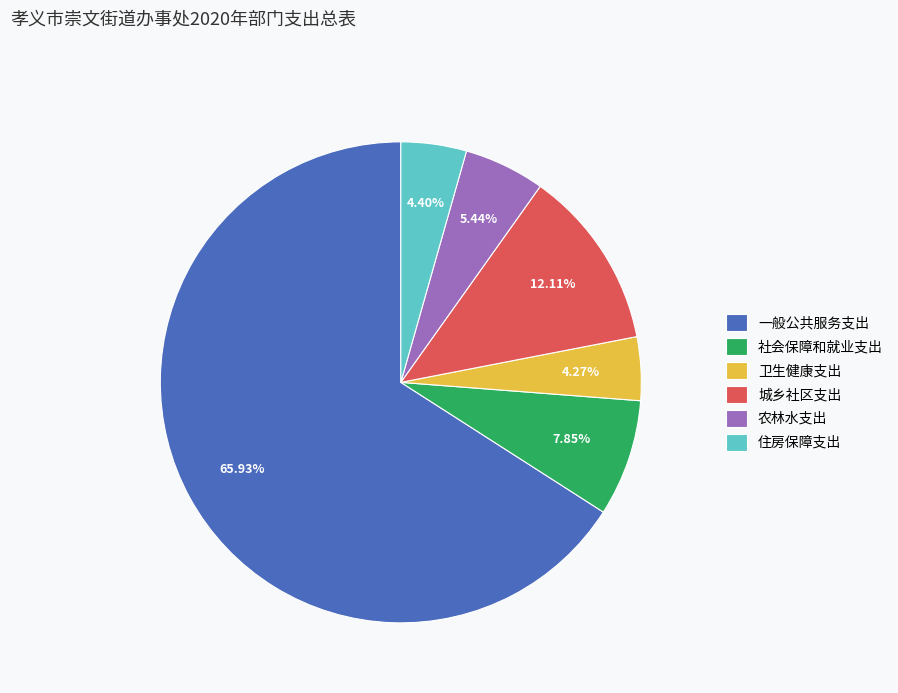

To the nearest percent, what percentage of the pie is 住房保障支出?

4%